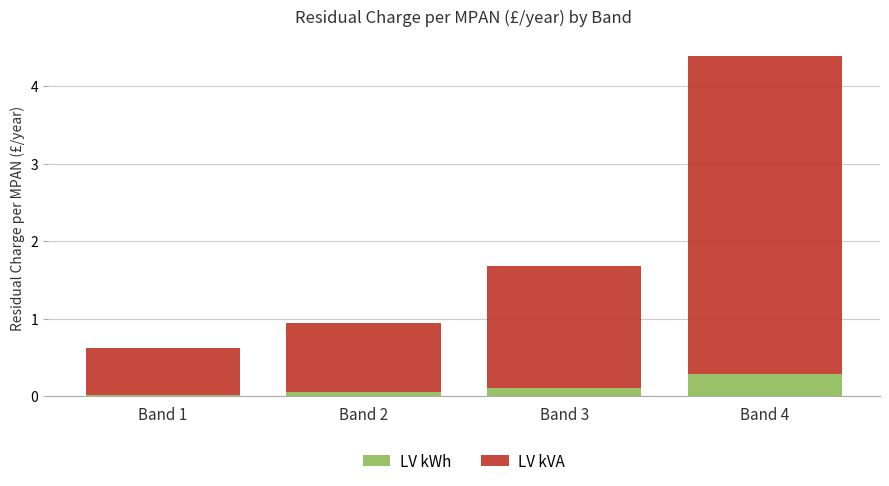

At which category is the sum across all series the highest?

Band 4